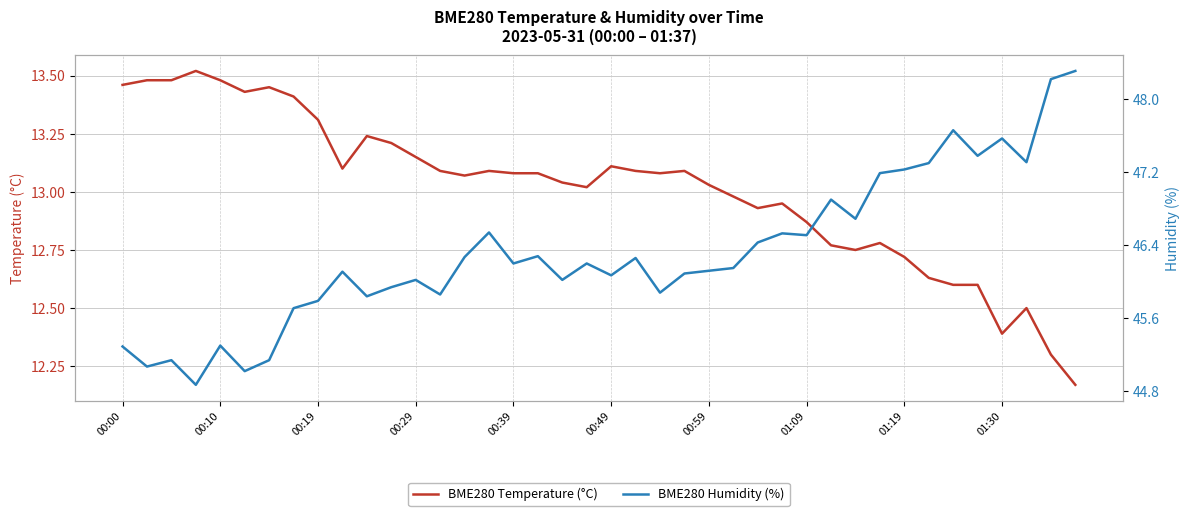

How many data points in BME280 Humidity (%) are above 46?

27